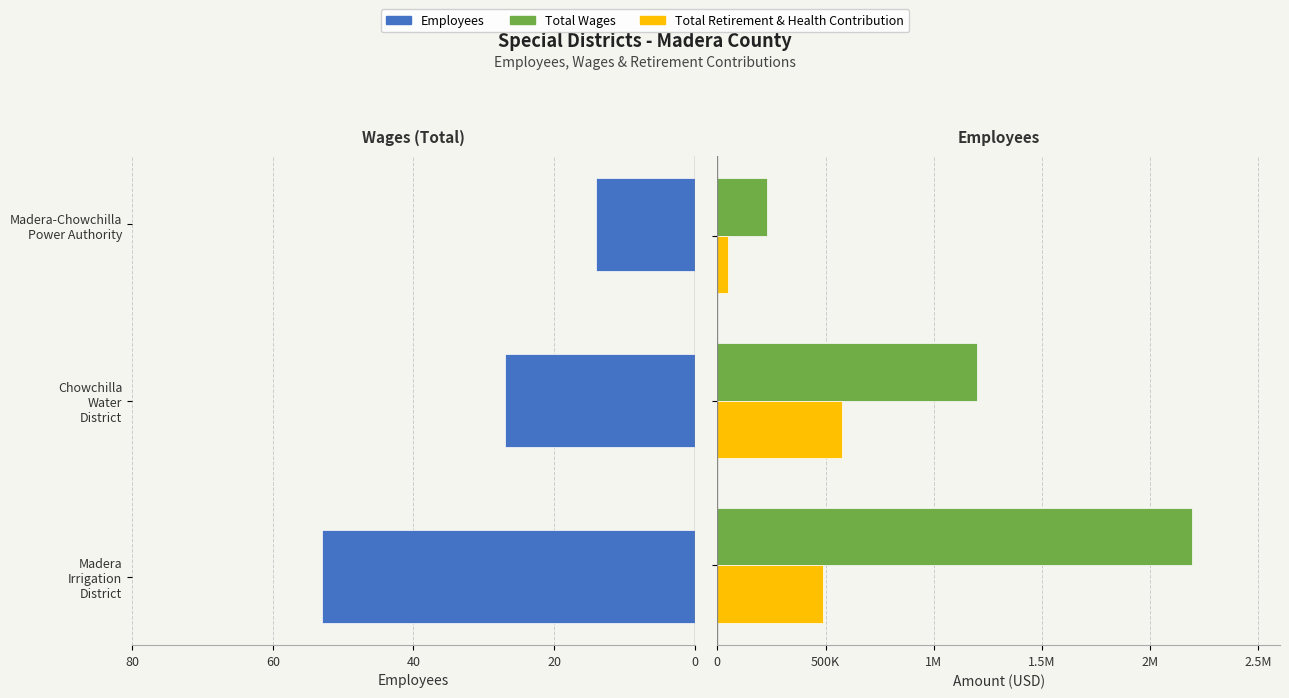

Rank the series by their maximum value, from highest to lowest.

Total Wages, Total Retirement & Health, Employees